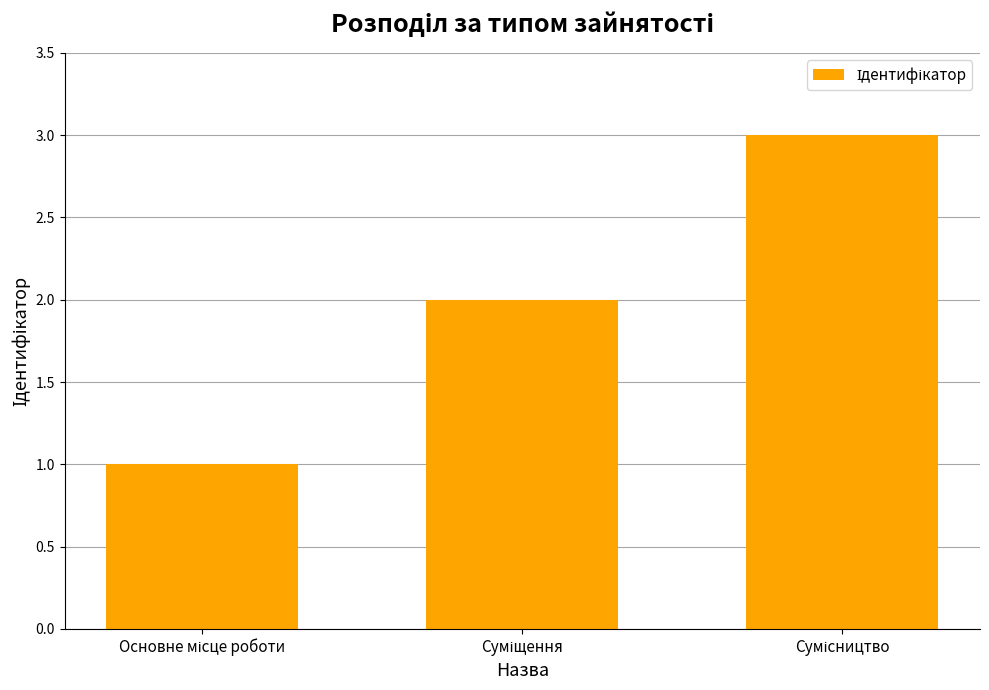

What is the sum of all values?

6